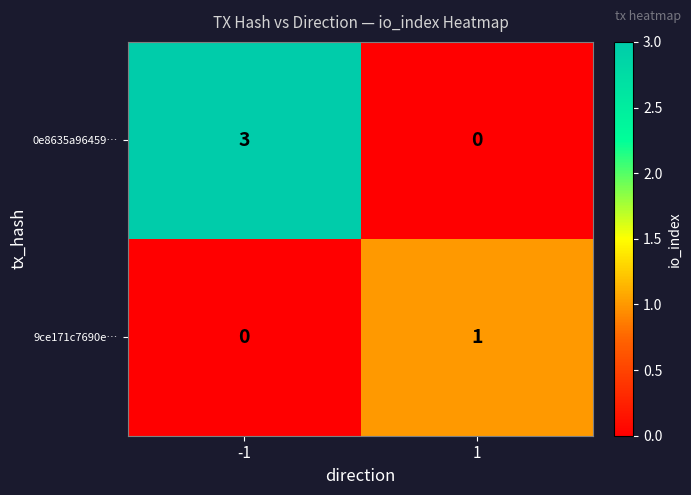

List the series in order of their peak value, highest first.

0e8635a96459…, 9ce171c7690e…